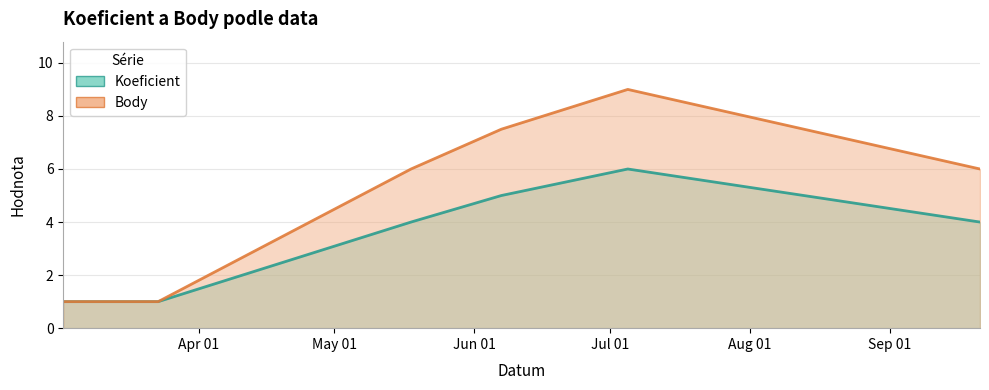

What is the label of the 2nd point from the right?

2013-07-05